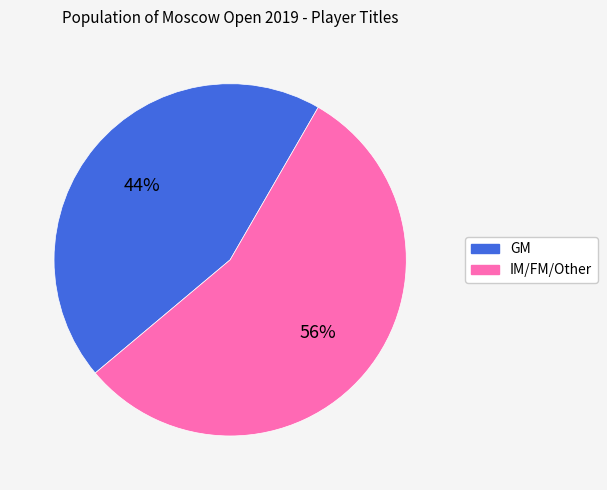

Does GM represent more than half of the total?

No